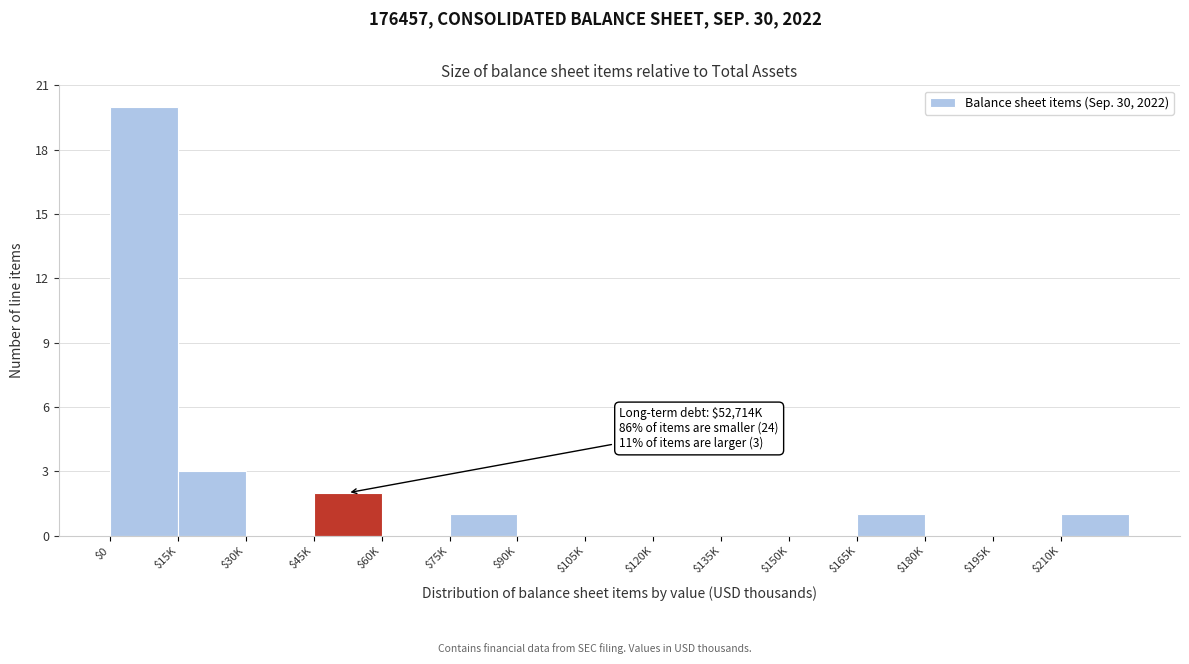

What is the maximum value shown in the chart?

20